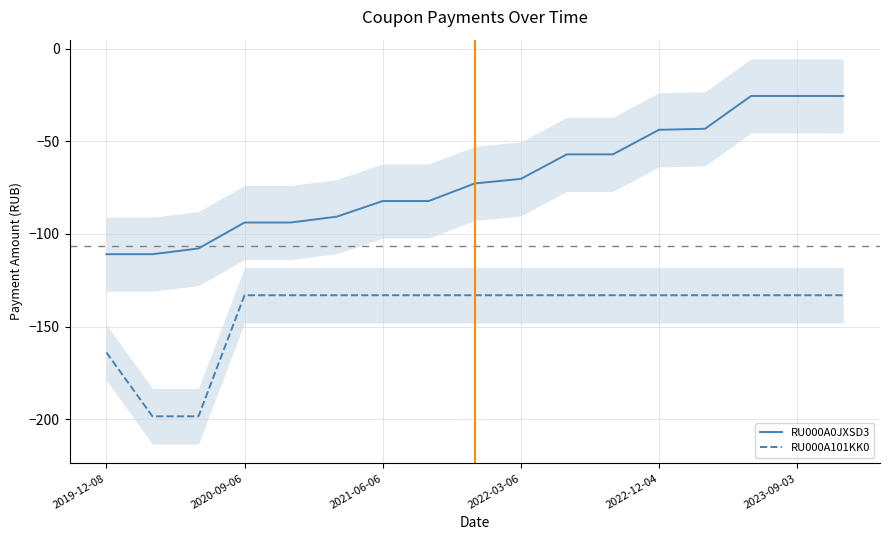

True or false: RU000A101KK0 and RU000A0JXSD3 intersect in this chart.

False